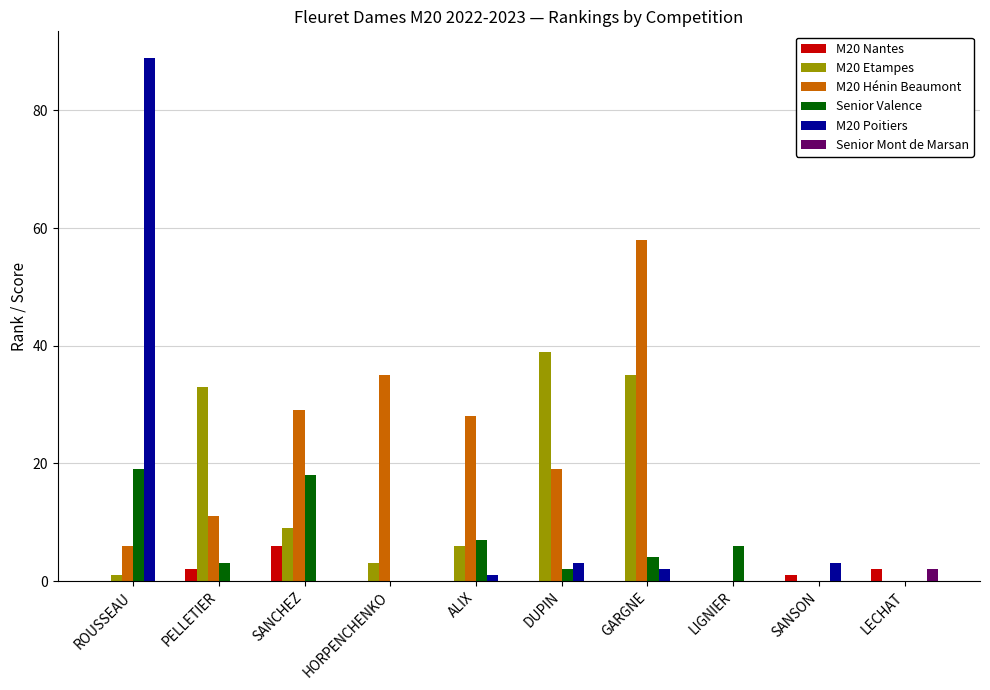

Reading left to right, what are all the values shown in this chart?

M20 Nantes: ROUSSEAU=0	PELLETIER=2	SANCHEZ=6	HORPENCHENKO=0	ALIX=0	DUPIN=0	GARGNE=0	LIGNIER=0	SANSON=1	LECHAT=2
M20 Etampes: ROUSSEAU=1	PELLETIER=33	SANCHEZ=9	HORPENCHENKO=3	ALIX=6	DUPIN=39	GARGNE=35	LIGNIER=0	SANSON=0	LECHAT=0
M20 Hénin Beaumont: ROUSSEAU=6	PELLETIER=11	SANCHEZ=29	HORPENCHENKO=35	ALIX=28	DUPIN=19	GARGNE=58	LIGNIER=0	SANSON=0	LECHAT=0
Senior Valence: ROUSSEAU=19	PELLETIER=3	SANCHEZ=18	HORPENCHENKO=0	ALIX=7	DUPIN=2	GARGNE=4	LIGNIER=6	SANSON=0	LECHAT=0
M20 Poitiers: ROUSSEAU=89	PELLETIER=0	SANCHEZ=0	HORPENCHENKO=0	ALIX=1	DUPIN=3	GARGNE=2	LIGNIER=0	SANSON=3	LECHAT=0
Senior Mont de Marsan: ROUSSEAU=0	PELLETIER=0	SANCHEZ=0	HORPENCHENKO=0	ALIX=0	DUPIN=0	GARGNE=0	LIGNIER=0	SANSON=0	LECHAT=2